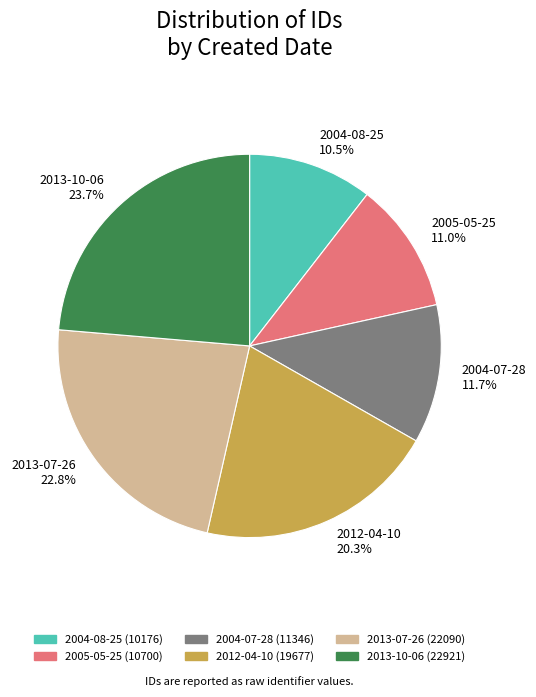

Is it true that 2004-07-28 is 12% of the pie?

True